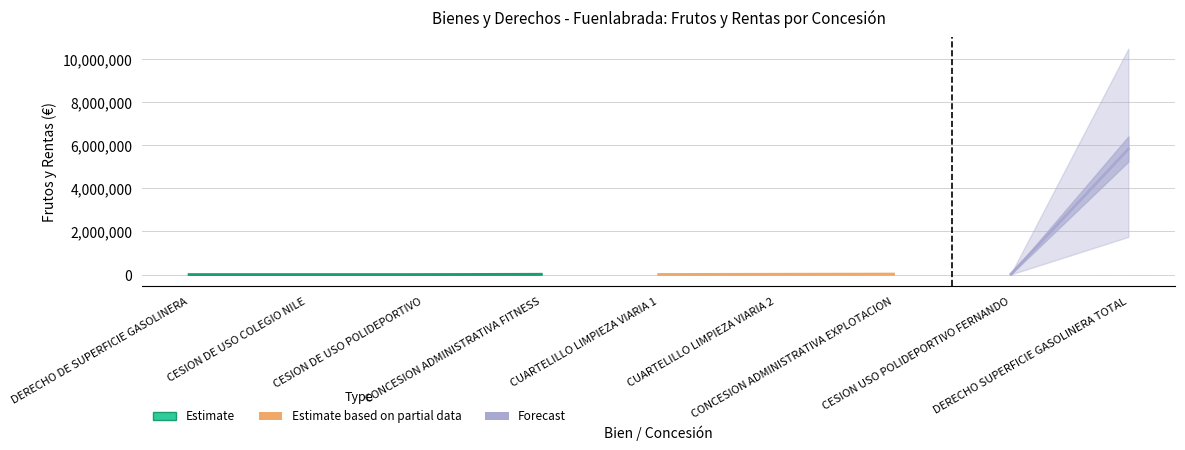

Reading right to left, what are all the values shown in this chart?

5829817.4	20000.0	22524.0	12621.2	4500.0	13476.6	0.0	2950.4	0.0